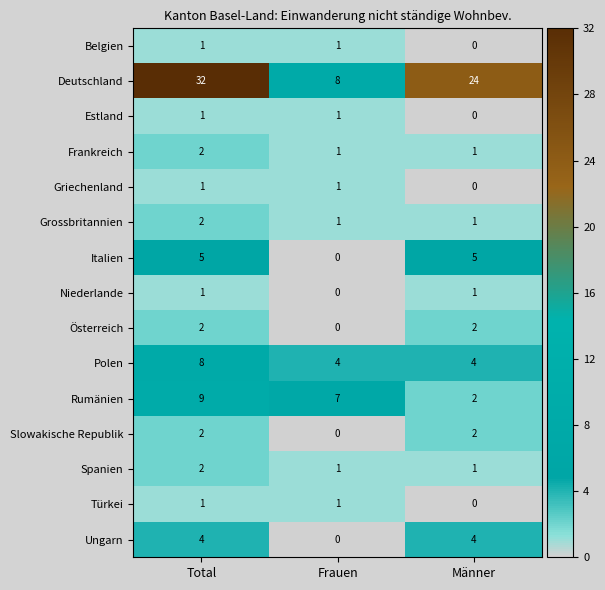

List the labels in order of Rumänien value, smallest first.

Männer, Frauen, Total